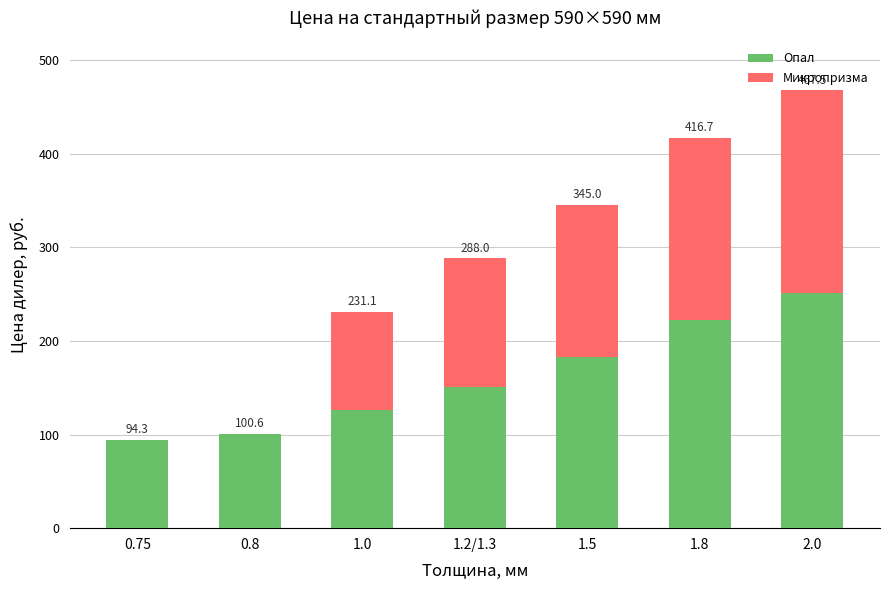

What are all the series names shown in the legend?

Опал, Микропризма